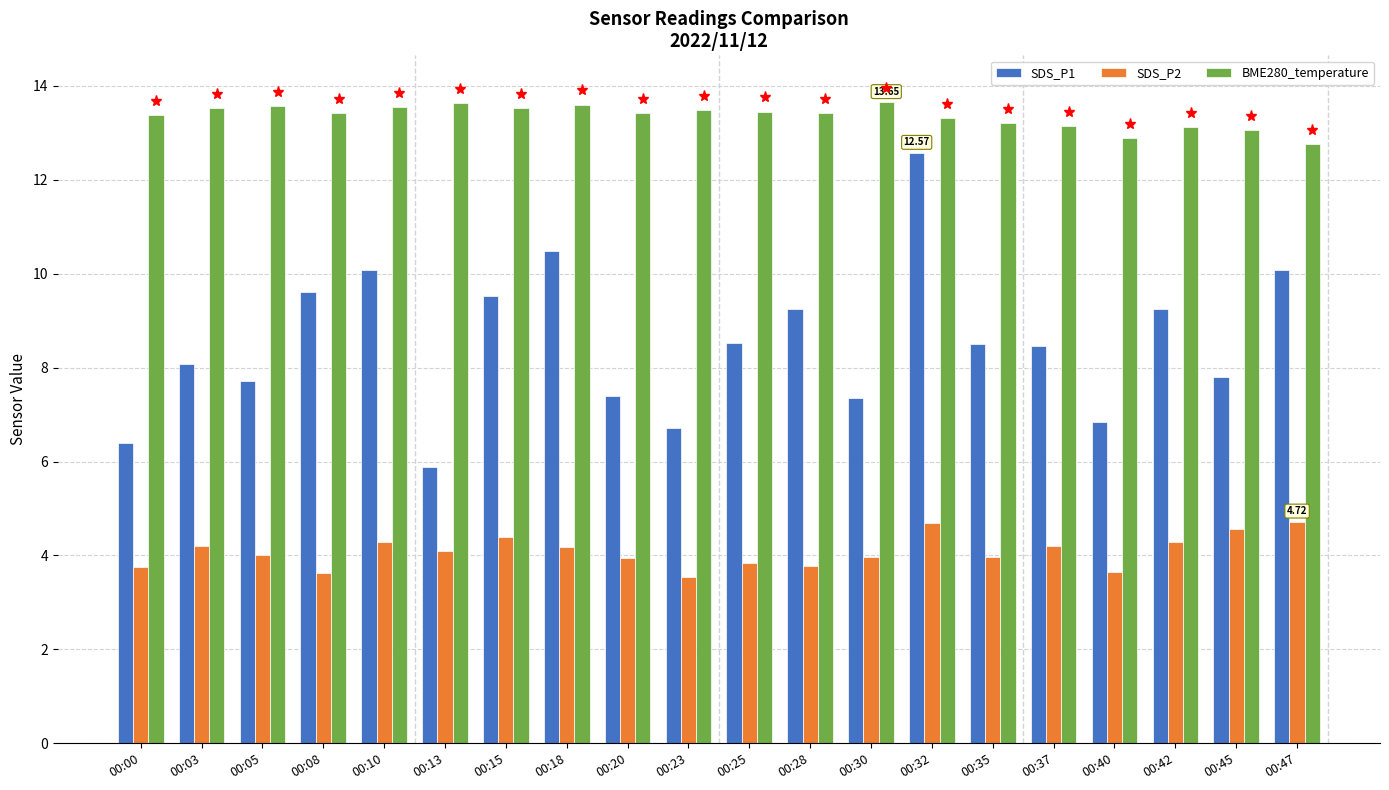

How many groups of bars are there?

20